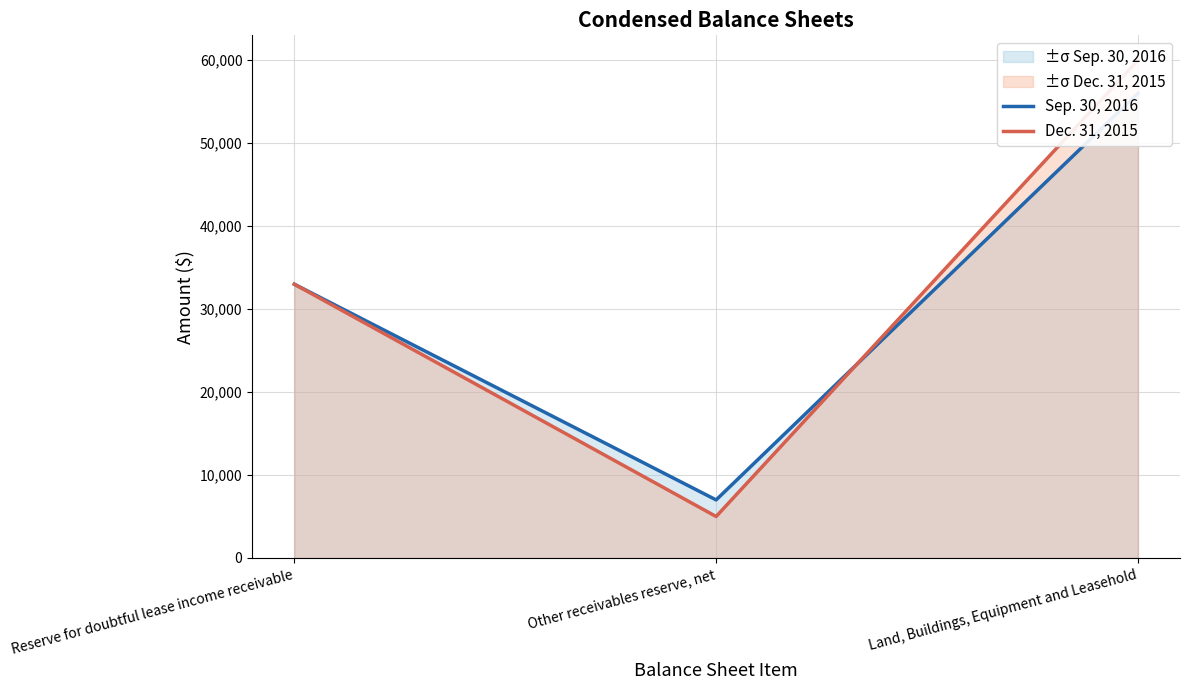

What is the difference between the highest and lowest values at Other receivables reserve, net?

2000